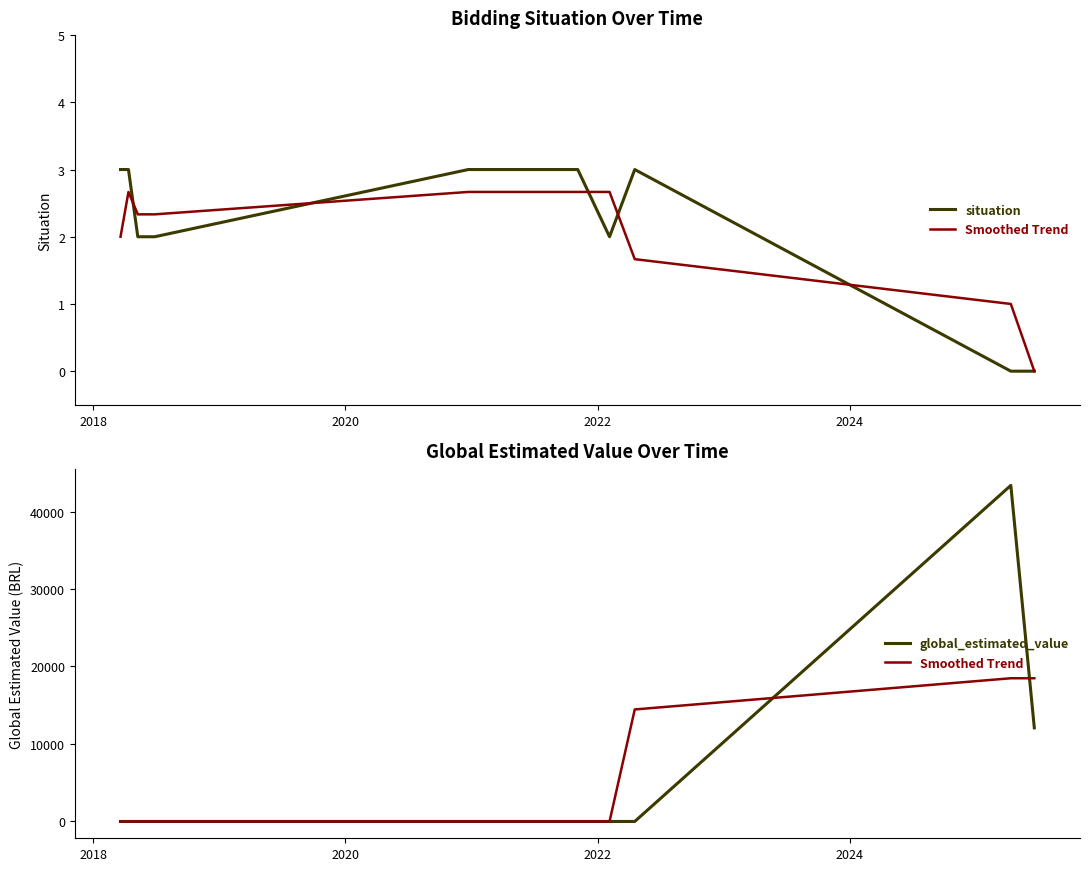

Count the number of categories in the chart.

10